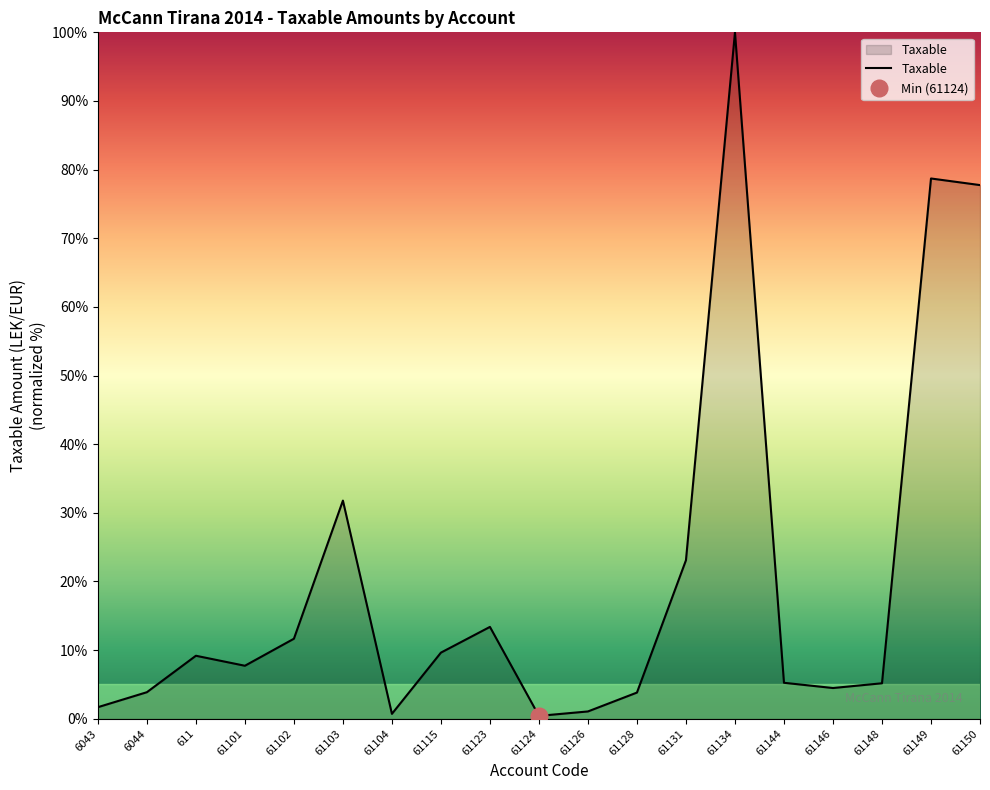

What is the difference between the second highest and second lowest values?

78.0